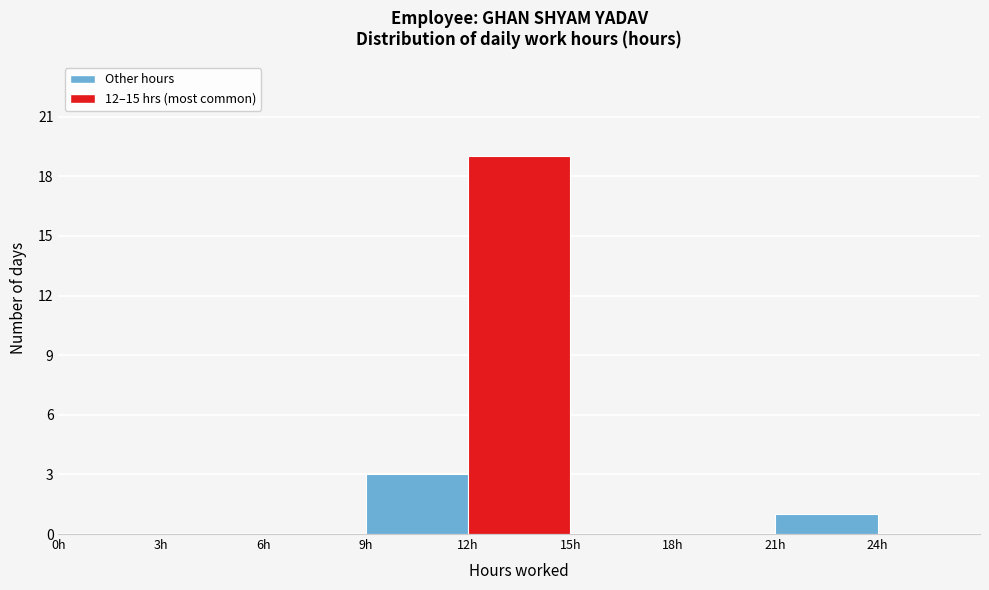

Over which range of the x-axis is the bar tallest?

12 to 15